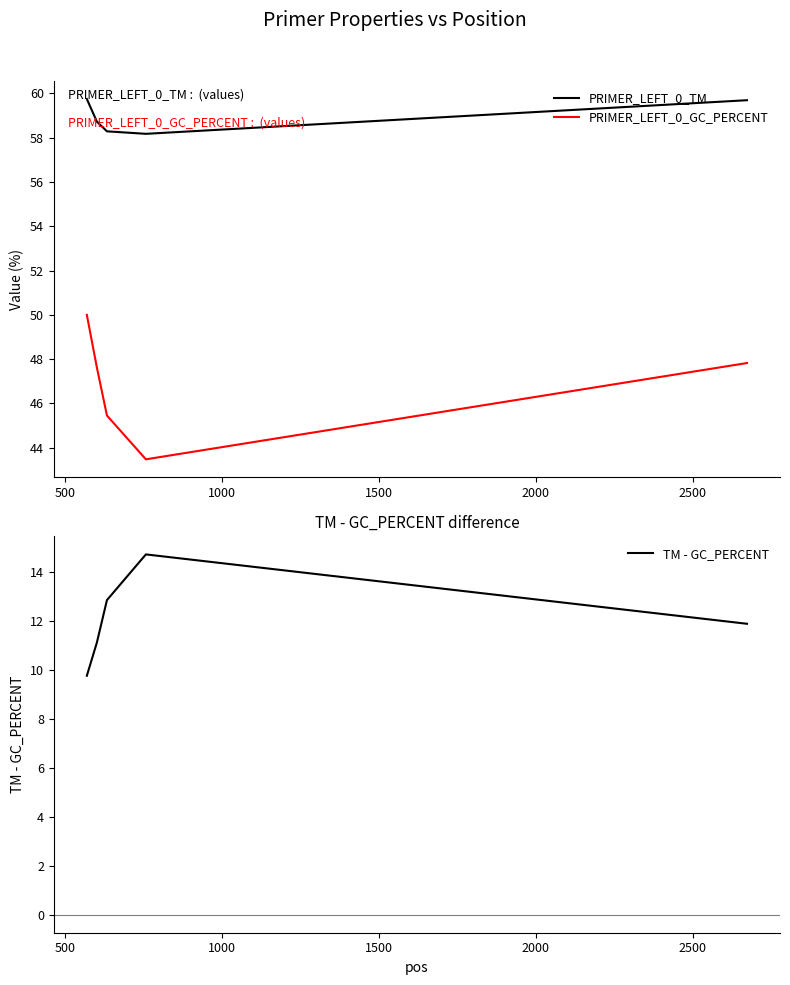

True or false: PRIMER_LEFT_0_TM and PRIMER_LEFT_0_GC_PERCENT cross at least once.

False